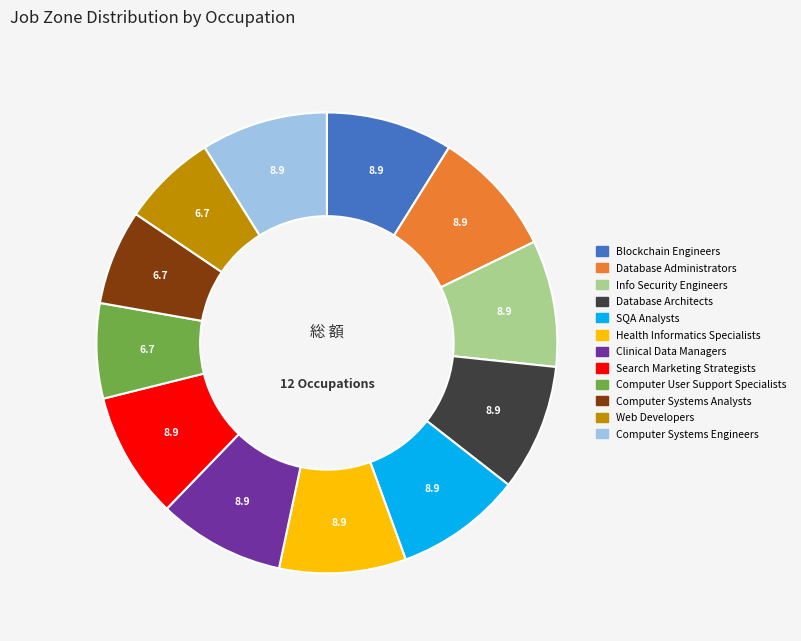

Is there any slice that represents more than half of the pie?

No